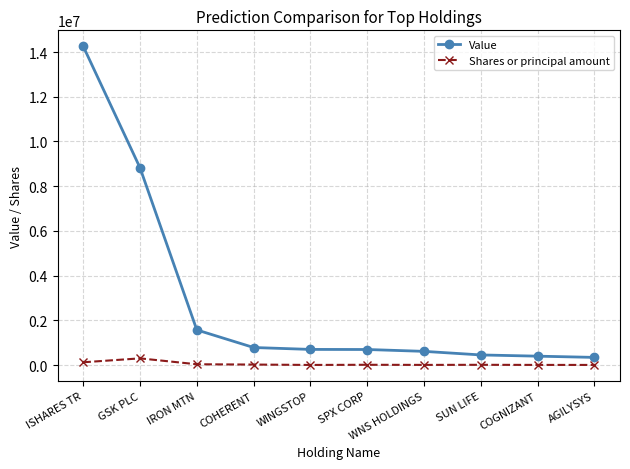

Rank the series at IRON MTN from highest to lowest value.

Value, Shares or principal amount